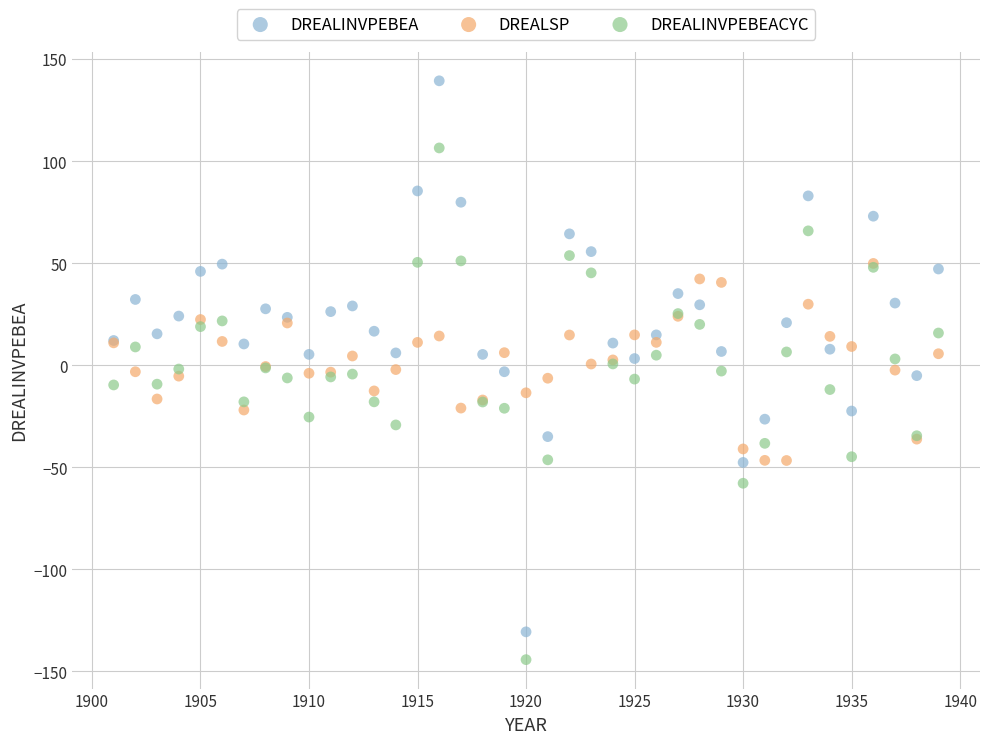

Which series has the largest Y range (max minus min)?

DREALINVPEBEA